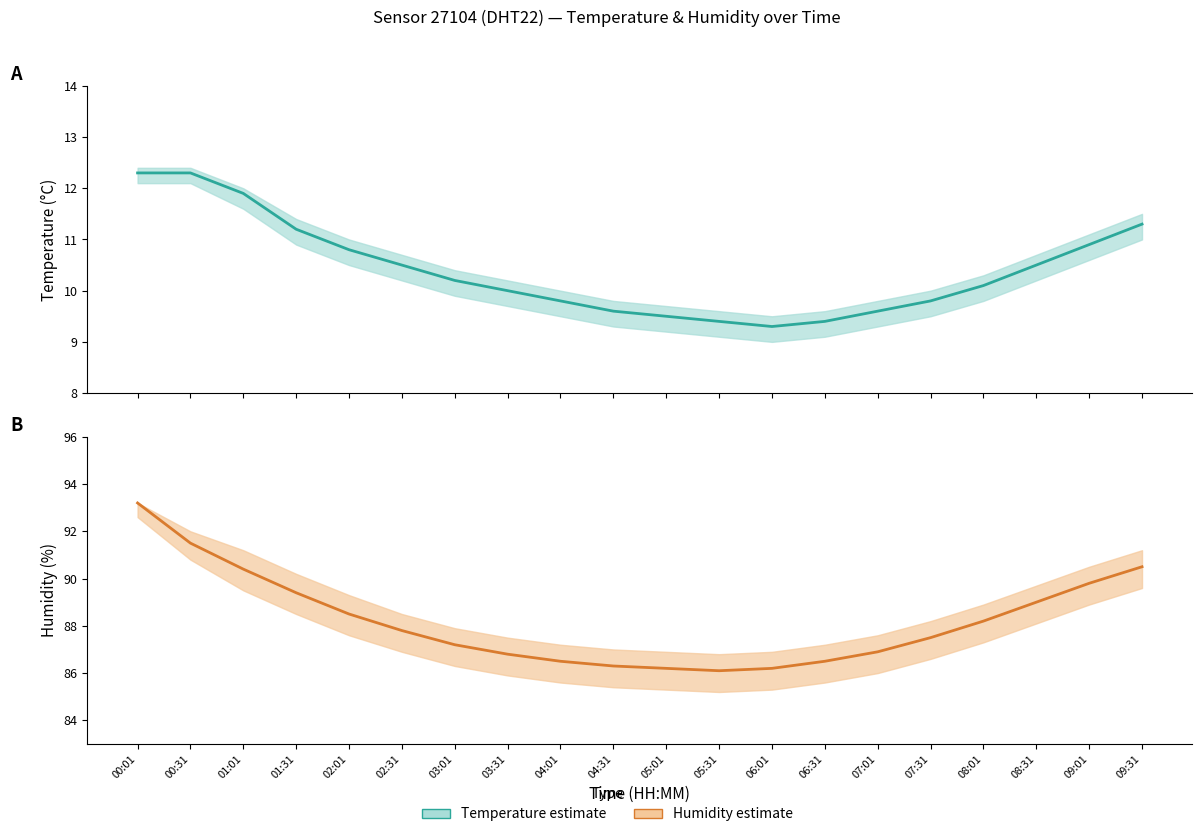

True or false: temperature and humidity intersect in this chart.

False